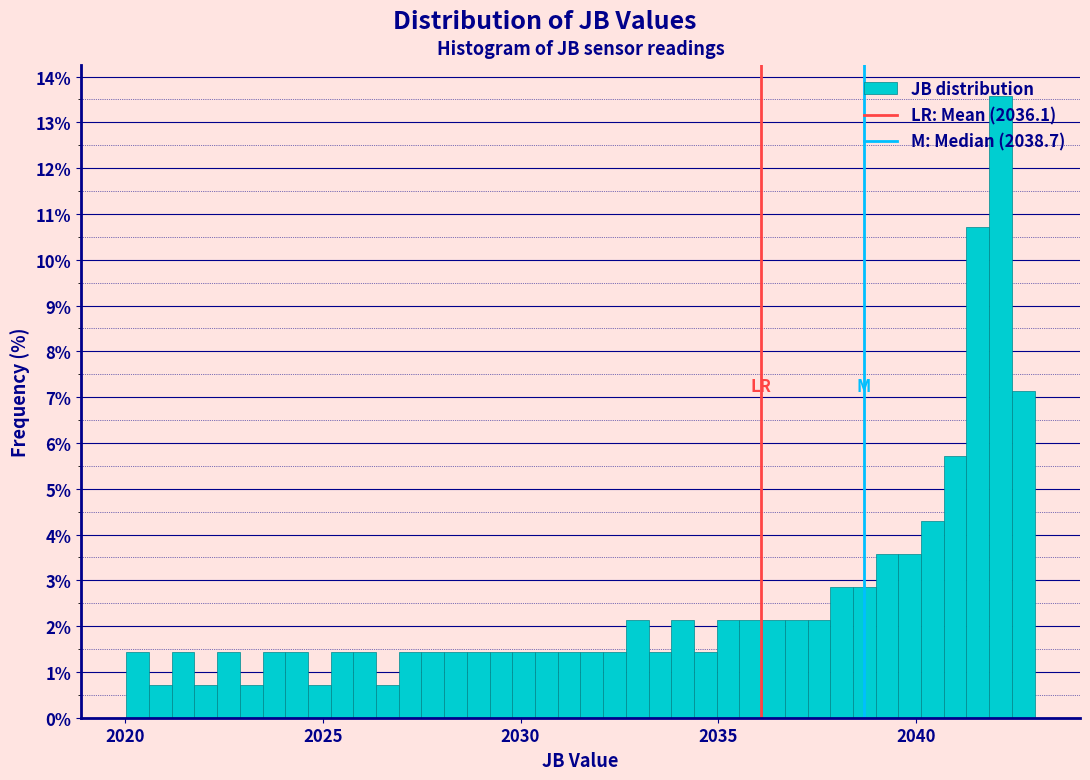

Read against the x-axis, roughly where is the centre of the tallest bar?

2042.0